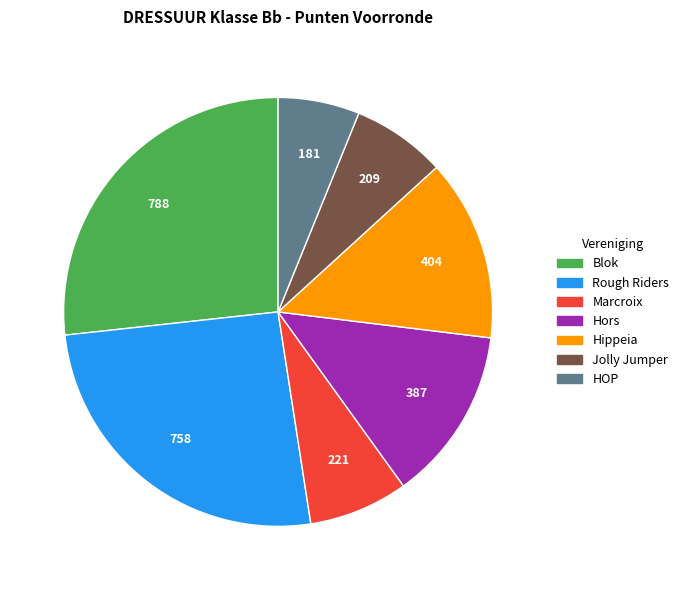

Which has a higher value, Rough Riders or HOP?

Rough Riders